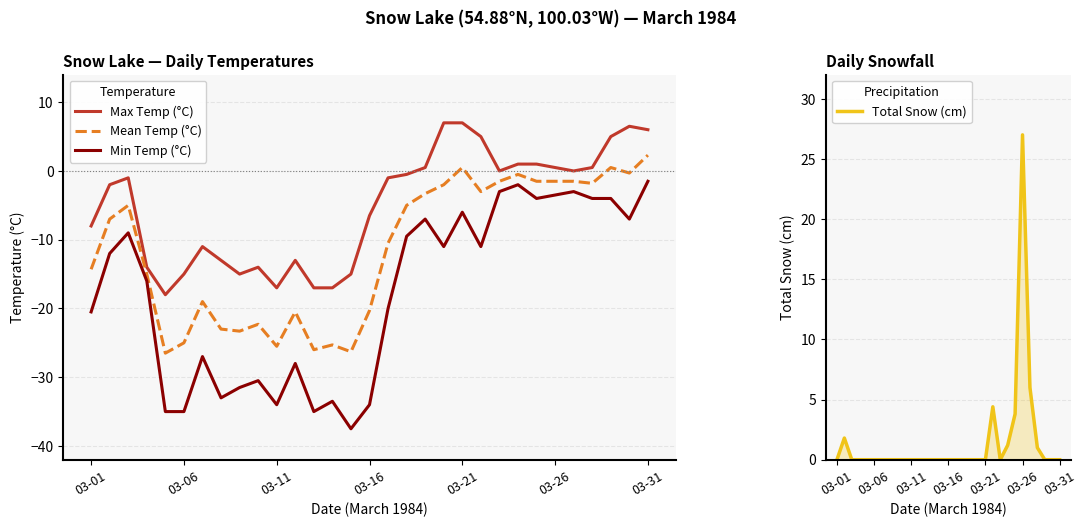

Reading left to right, list all the values displayed in this chart.

Max Temp (°C): -8.0	-2.0	-1.0	-14.0	-18.0	-15.0	-11.0	-13.0	-15.0	-14.0	-17.0	-13.0	-17.0	-17.0	-15.0	-6.5	-1.0	-0.5	0.5	7.0	7.0	5.0	0.0	1.0	1.0	0.5	0.0	0.5	5.0	6.5	6.0
Mean Temp (°C): -14.3	-7.0	-5.0	-15.0	-26.5	-25.0	-19.0	-23.0	-23.3	-22.3	-25.5	-20.5	-26.0	-25.3	-26.3	-20.3	-10.5	-5.0	-3.3	-2.0	0.5	-3.0	-1.5	-0.5	-1.5	-1.5	-1.5	-1.8	0.5	-0.3	2.3
Min Temp (°C): -20.5	-12.0	-9.0	-16.0	-35.0	-35.0	-27.0	-33.0	-31.5	-30.5	-34.0	-28.0	-35.0	-33.5	-37.5	-34.0	-20.0	-9.5	-7.0	-11.0	-6.0	-11.0	-3.0	-2.0	-4.0	-3.5	-3.0	-4.0	-4.0	-7.0	-1.5
Total Snow (cm): 0.0	1.8	0.0	0.0	0.0	0.0	0.0	0.0	0.0	0.0	0.0	0.0	0.0	0.0	0.0	0.0	0.0	0.0	0.0	0.0	0.0	4.4	0.0	1.2	3.8	27.0	6.0	1.0	0.0	0.0	0.0